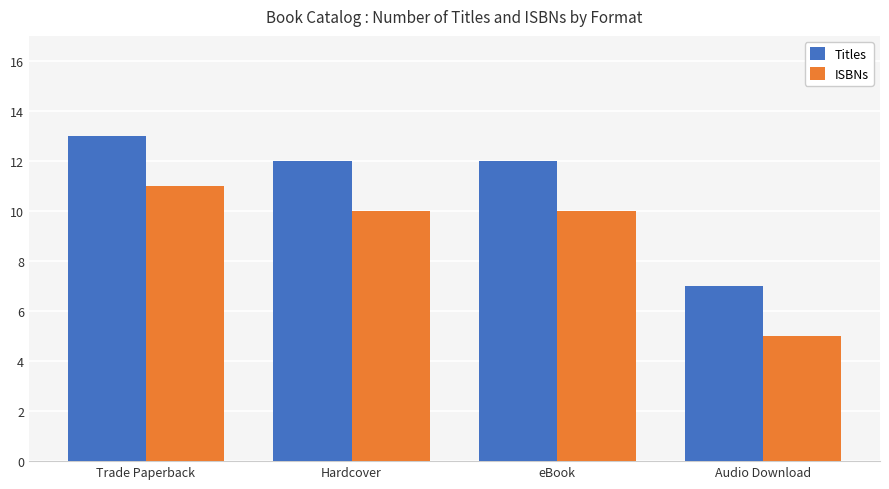

The value of ISBNs at Hardcover is 10. True or false?

True